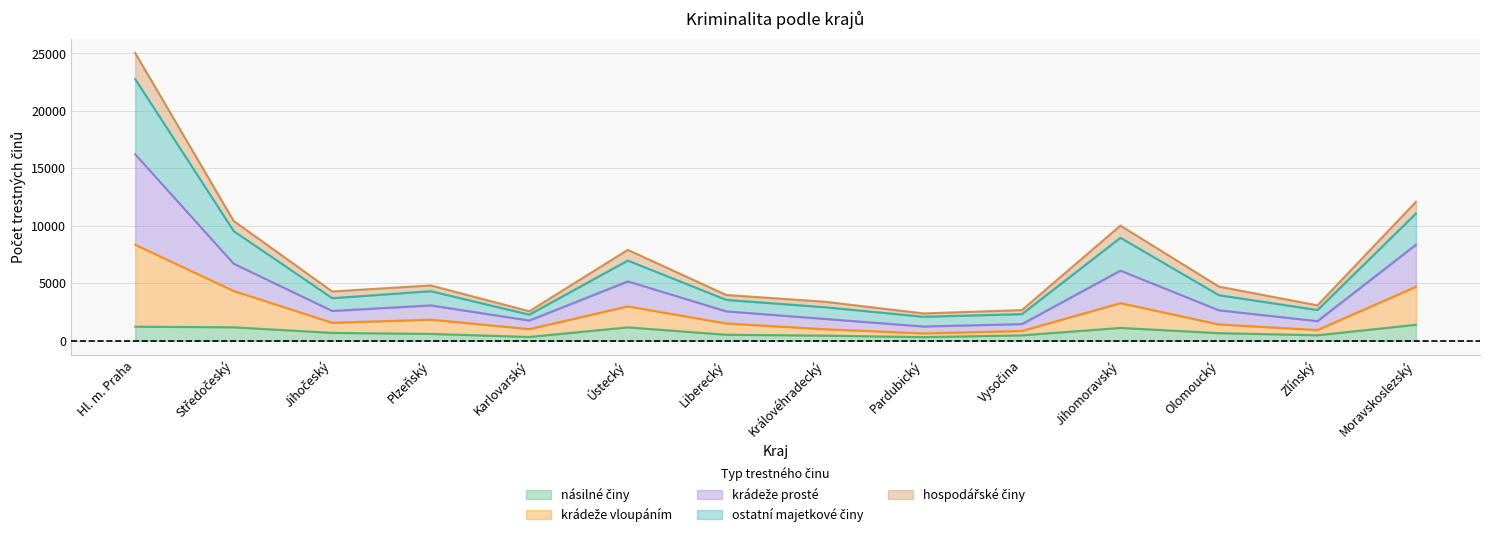

What is the difference between the highest and lowest values at Hl. m. Praha?

23829